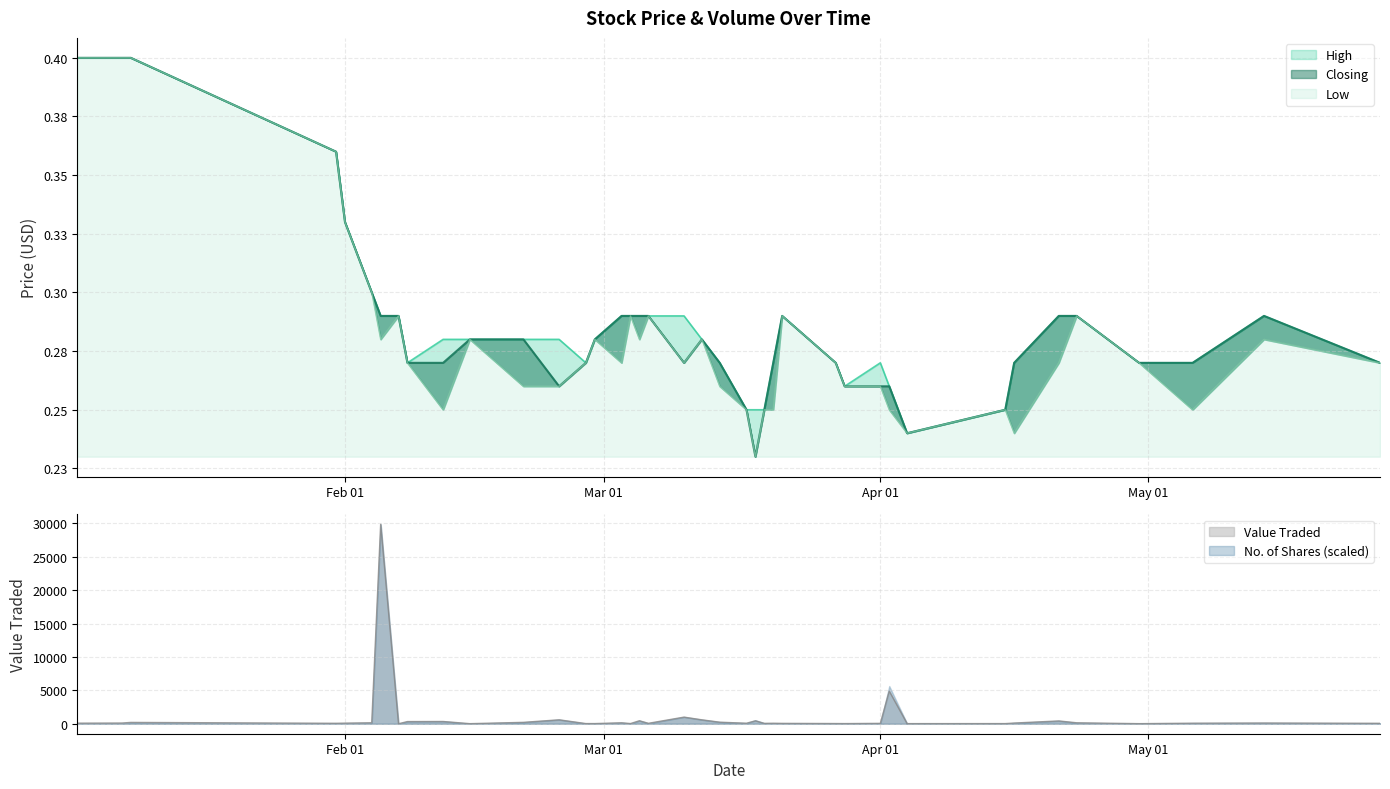

True or false: Closing and Low intersect in this chart.

False